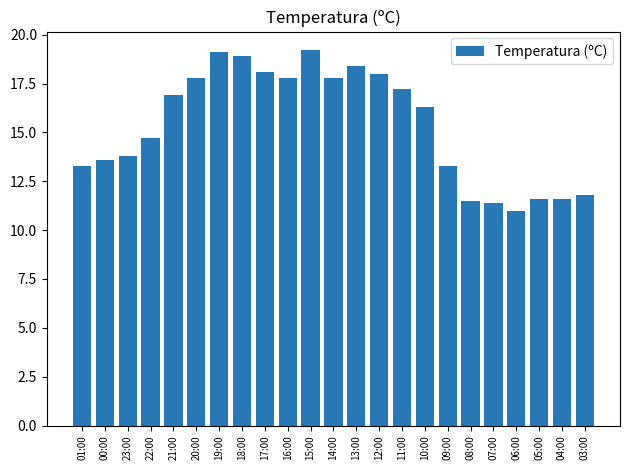

What is the sum of all values?

353.1